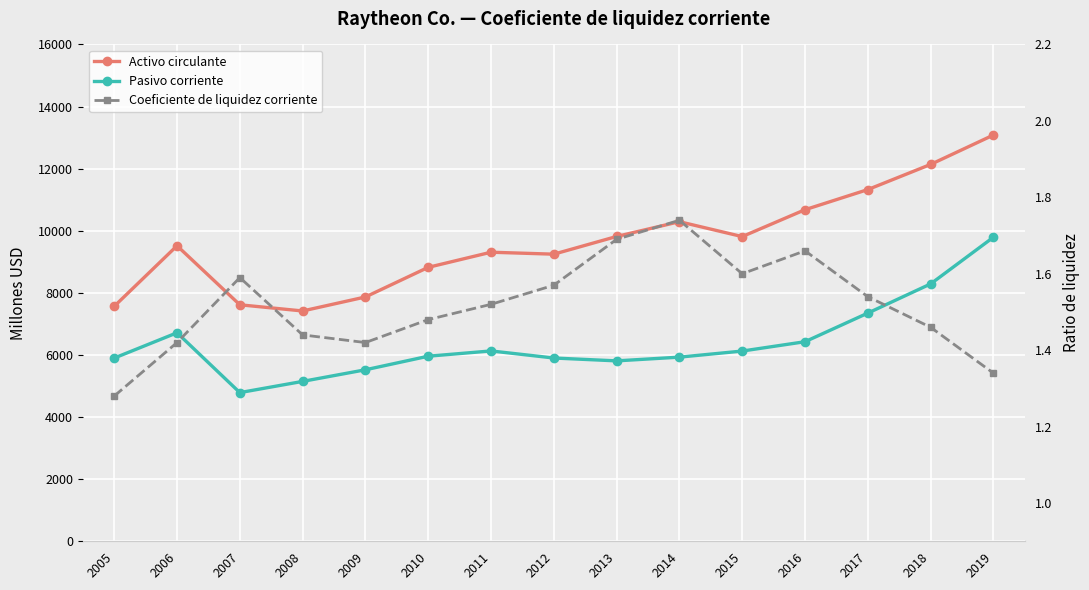

Which series has the largest total across all categories?

Activo circulante